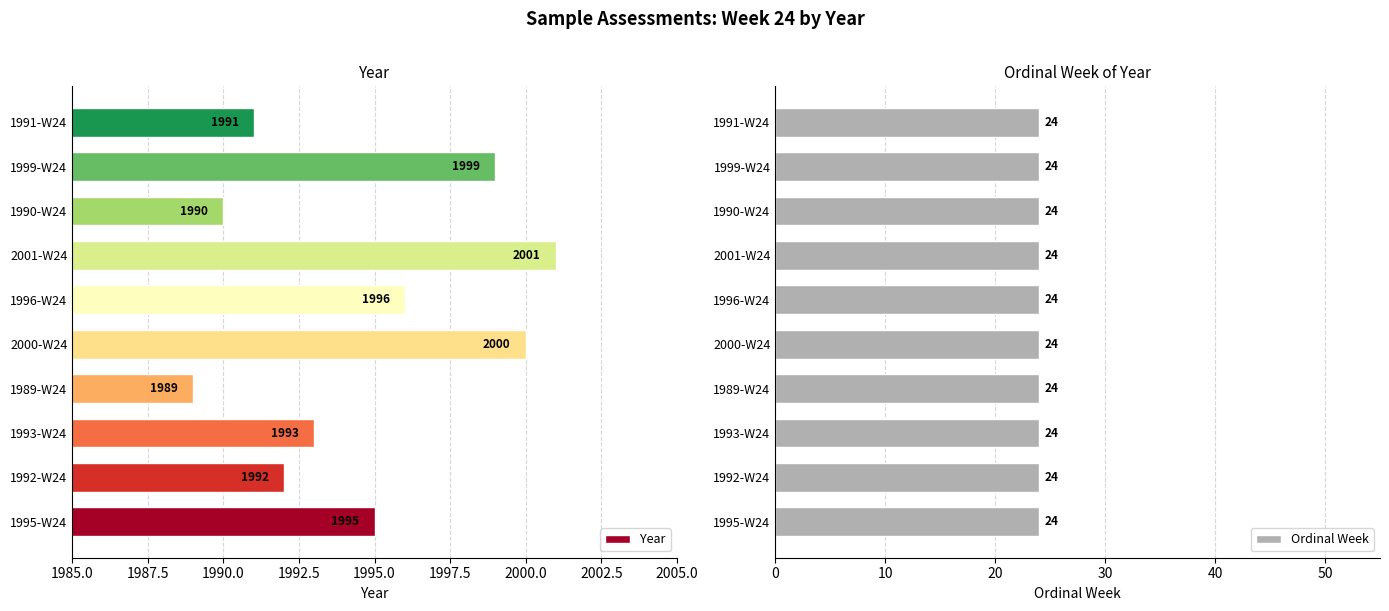

Which category has the highest value in the Year series?

2001-W24